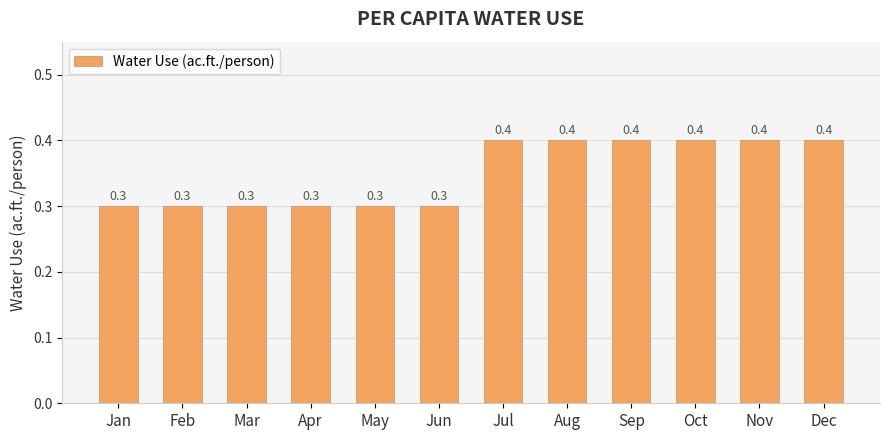

What is the value of the 3rd bar from the left?

0.3